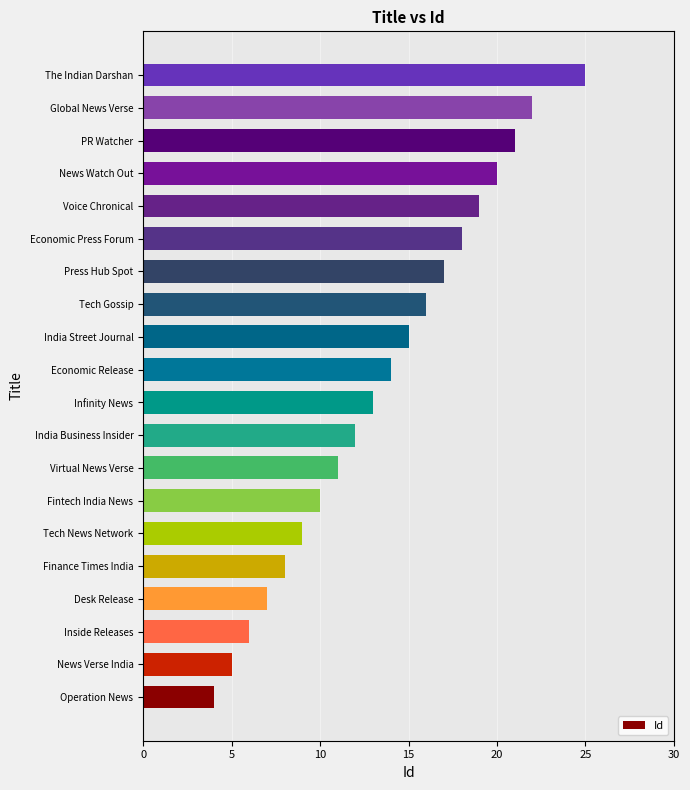

The value at News Watch Out is 20. True or false?

True